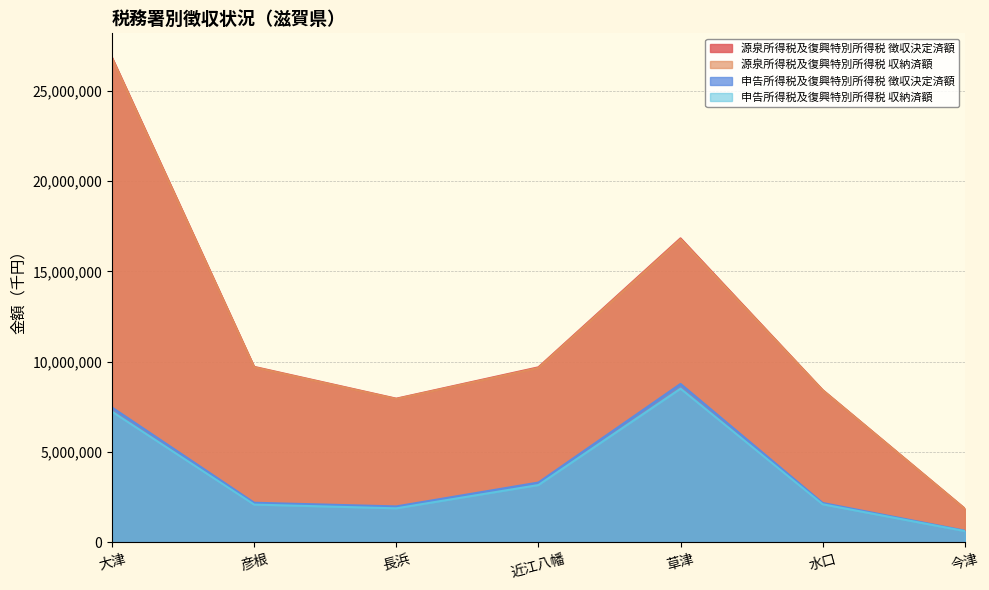

What position from the right is 水口?

2